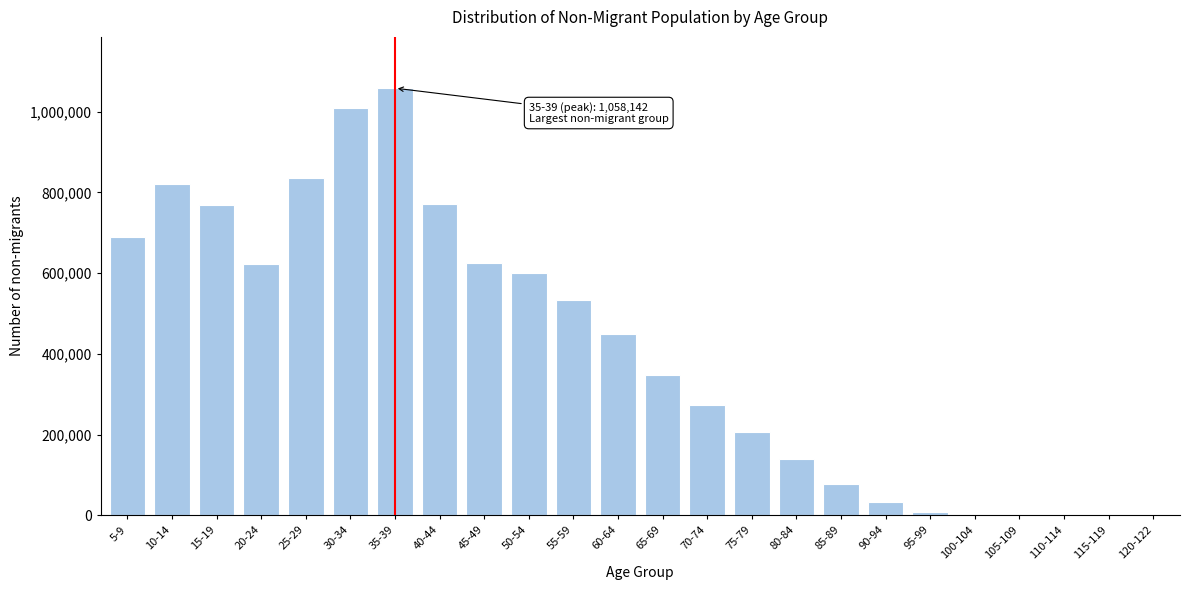

Which category has the highest value across all series?

35-39